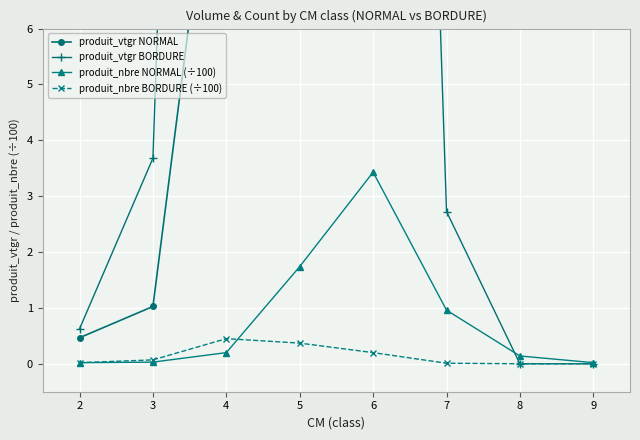

The produit_nbre NORMAL (÷100) series shows 0.0 at 9. True or false?

True